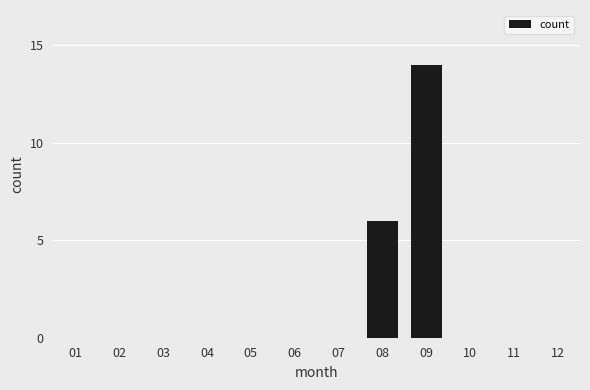

Reading right to left, what are all the values shown in this chart?

12=0	11=0	10=0	09=14	08=6	07=0	06=0	05=0	04=0	03=0	02=0	01=0